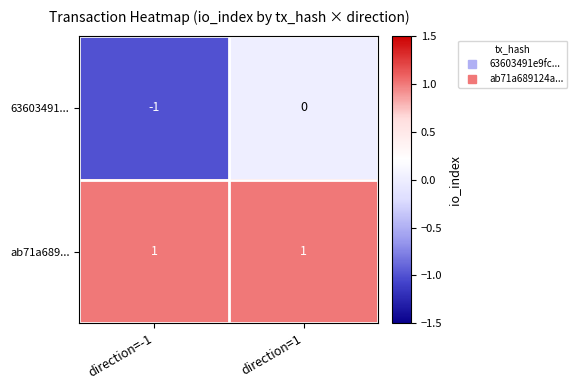

Which series has the largest range (max minus min)?

63603491...